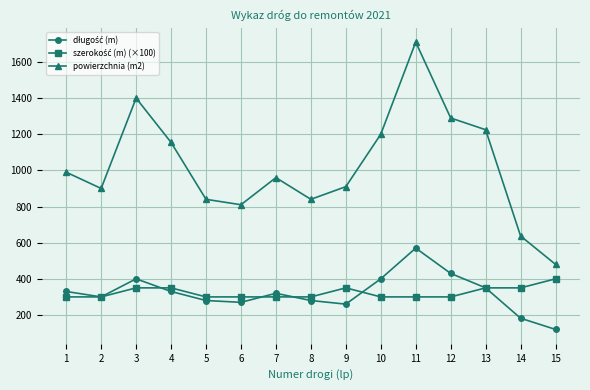

Which label corresponds to the smallest value in the chart?

15